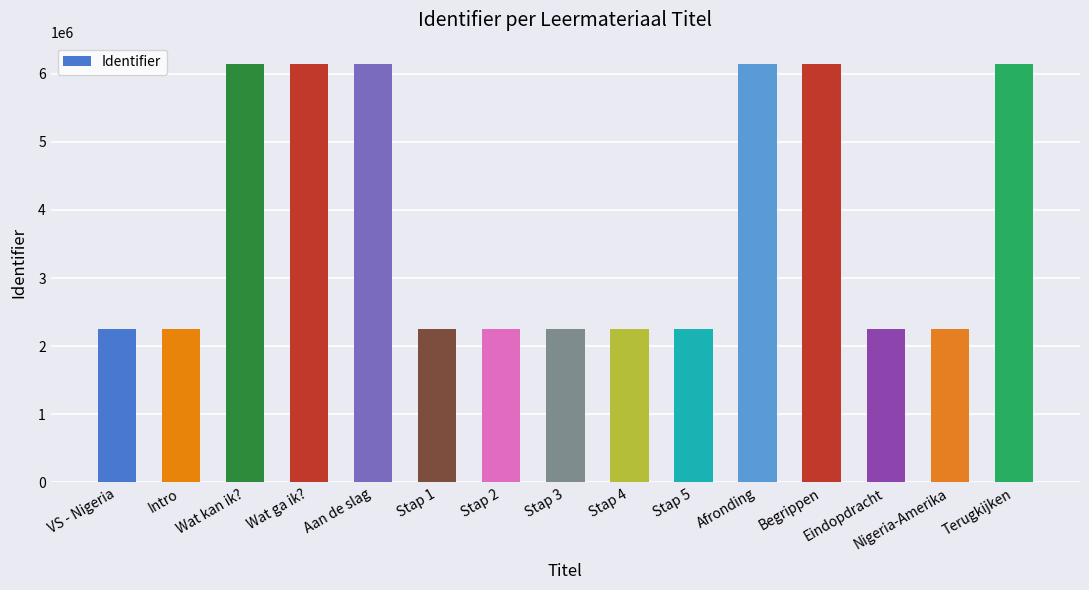

What is the average value?

3809810